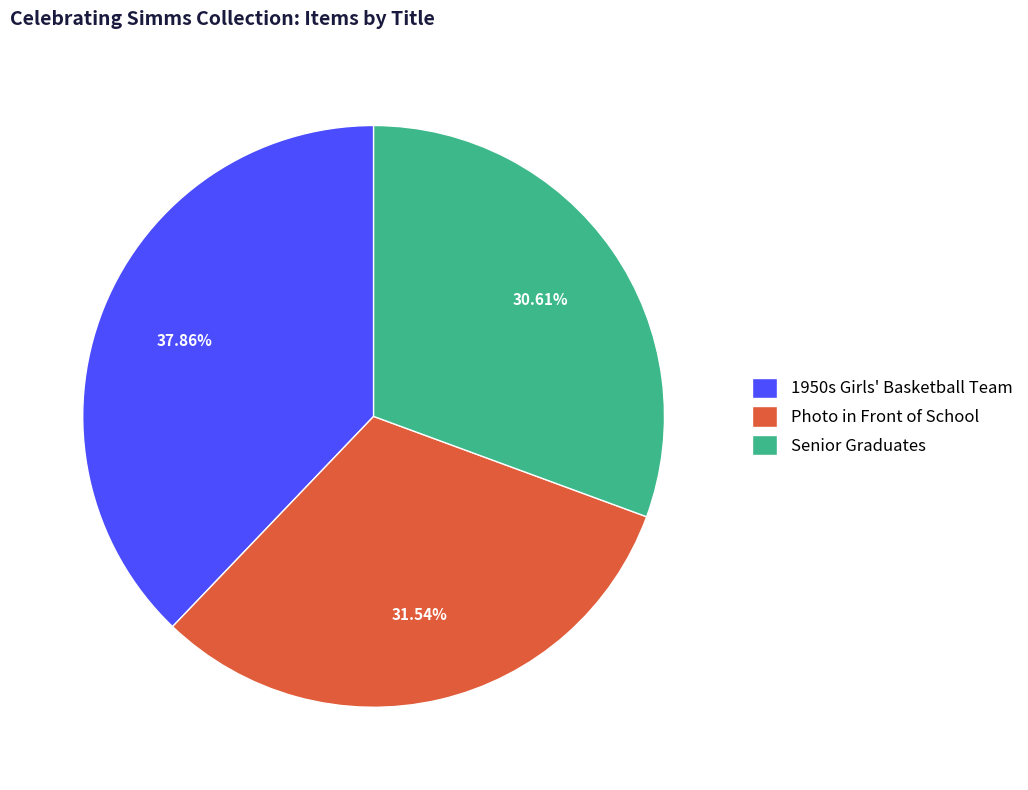

What percentage is the 1950s Girls' Basketball Team slice, to the nearest percent?

38%